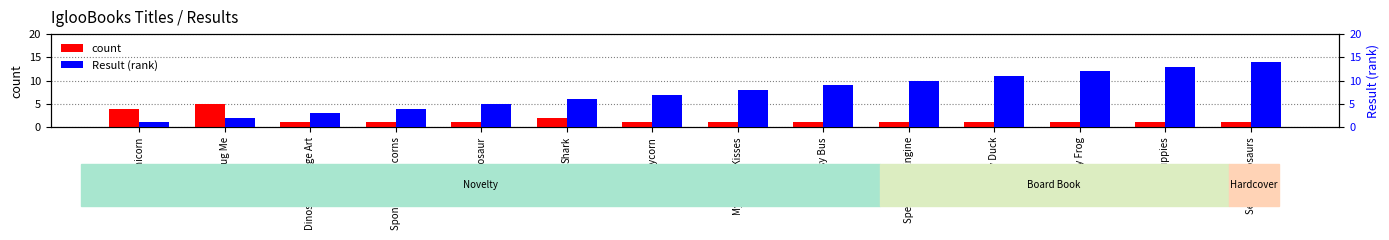

Reading left to right, list all the values displayed in this chart.

count: Unicorn=4	Hug Me=5	Dinosaur Sponge Art=1	Sponge Art Unicorns=1	Dinosaur=1	Shark=2	Slimycorn=1	My Hugs & Kisses=1	Busy Bus=1	Speedy Fire Engine=1	Baby Duck=1	Noisy Frog=1	Secret Puppies=1	Secret Dinosaurs=1
Result (rank): Unicorn=1	Hug Me=2	Dinosaur Sponge Art=3	Sponge Art Unicorns=4	Dinosaur=5	Shark=6	Slimycorn=7	My Hugs & Kisses=8	Busy Bus=9	Speedy Fire Engine=10	Baby Duck=11	Noisy Frog=12	Secret Puppies=13	Secret Dinosaurs=14